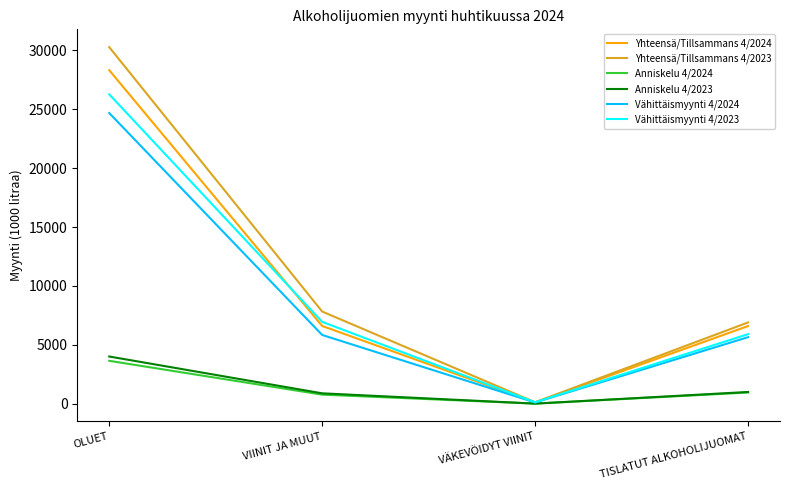

Is it true that Anniskelu 4/2024 equals 946 at TISLATUT ALKOHOLIJUOMAT?

True